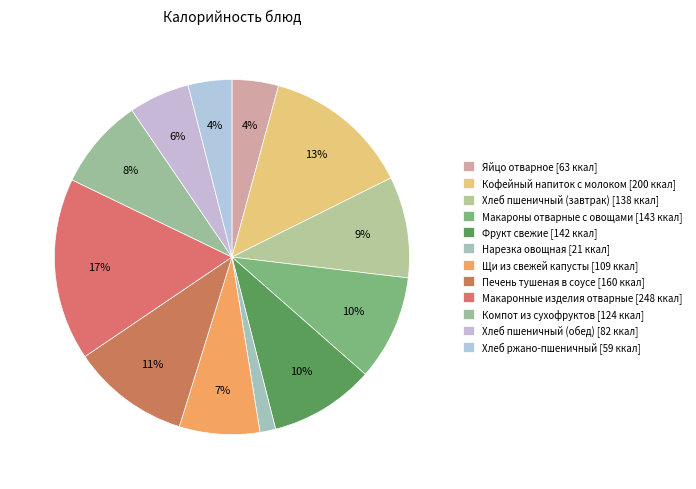

What is the smallest slice in the pie chart?

Нарезка овощная